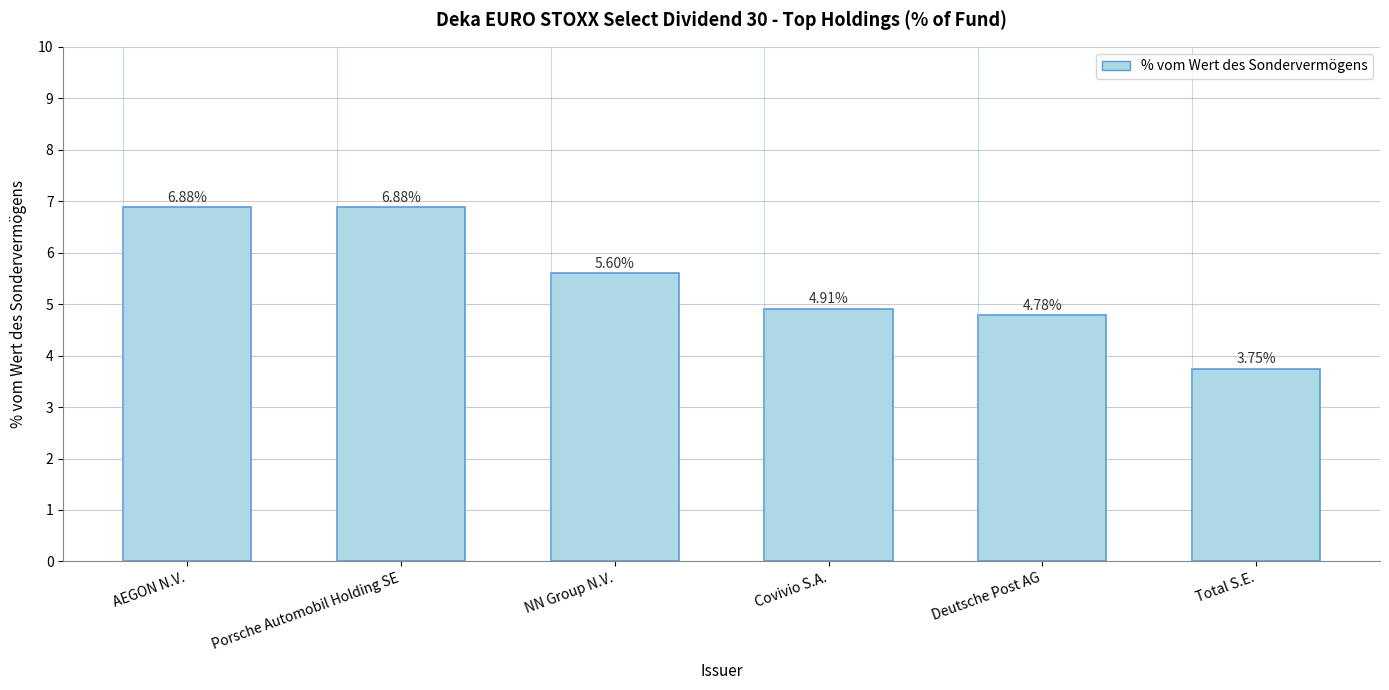

Between Covivio S.A. and Deutsche Post AG, which is larger?

Covivio S.A.